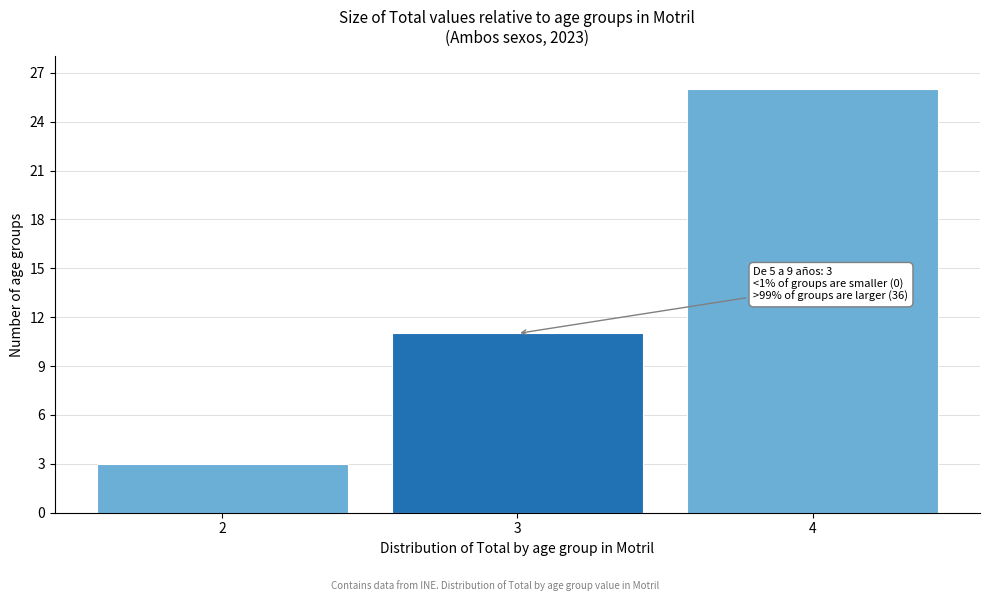

Reading left to right, transcribe all the data shown in this chart.

3	11	26